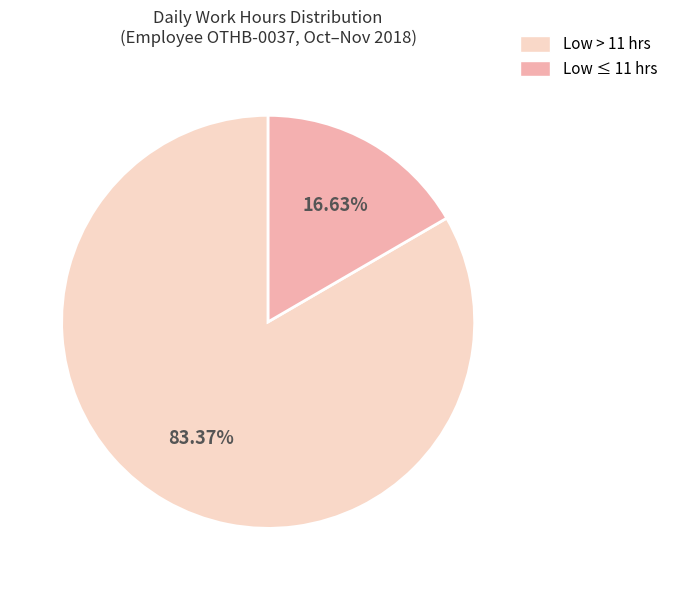

Is there a majority slice in this chart?

Yes